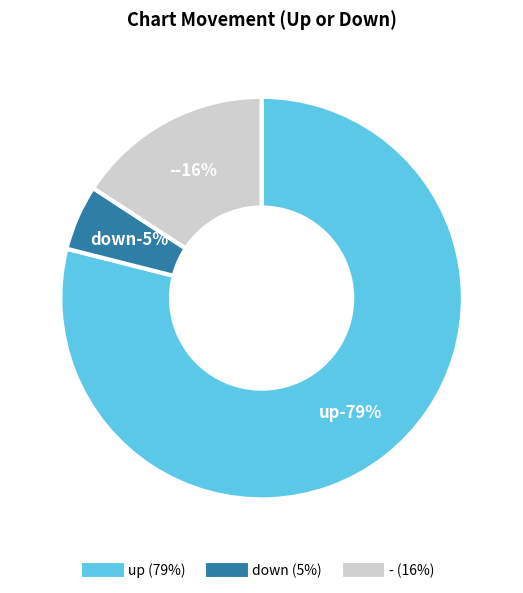

What is the total percentage of - and down?

21.1%